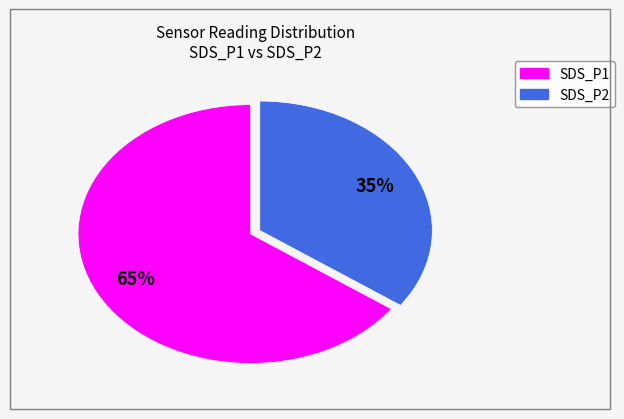

Which category has the biggest portion of the pie?

SDS_P1